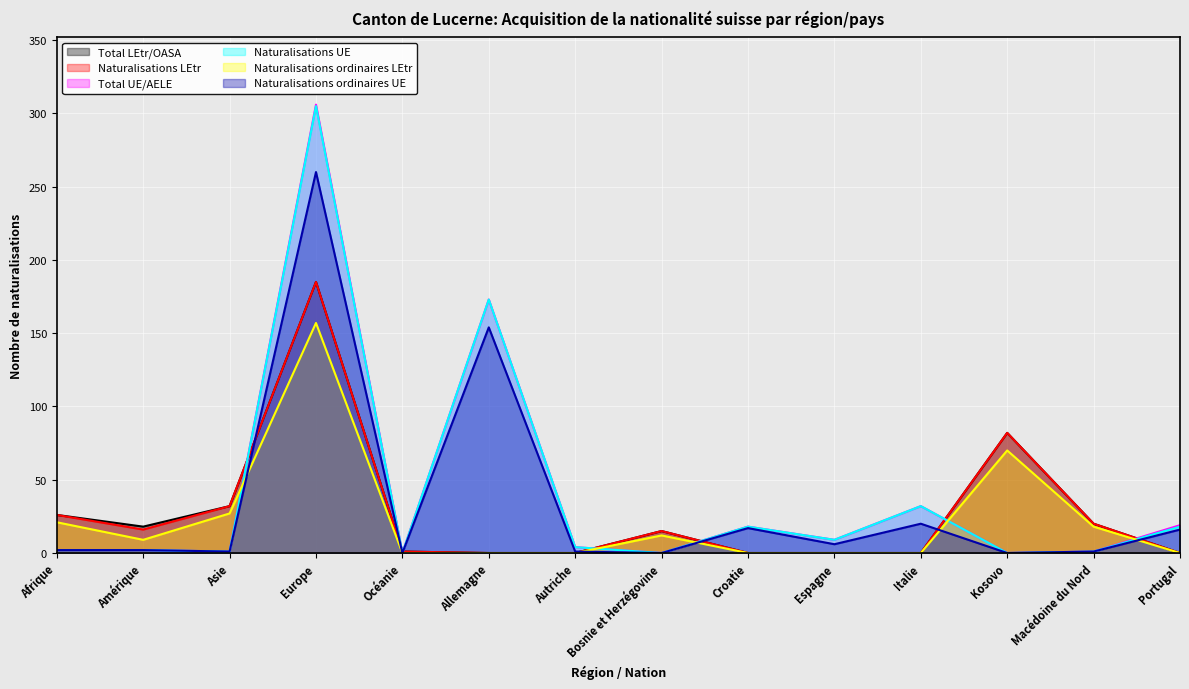

At which category does the chart reach its minimum across all series?

Allemagne